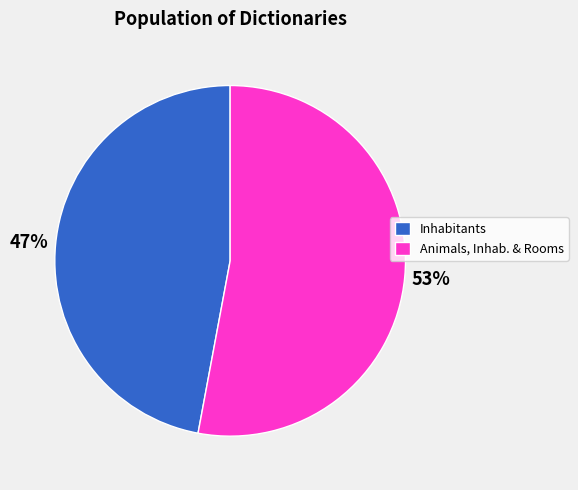

What is the majority slice?

Animals, Inhab. & Rooms